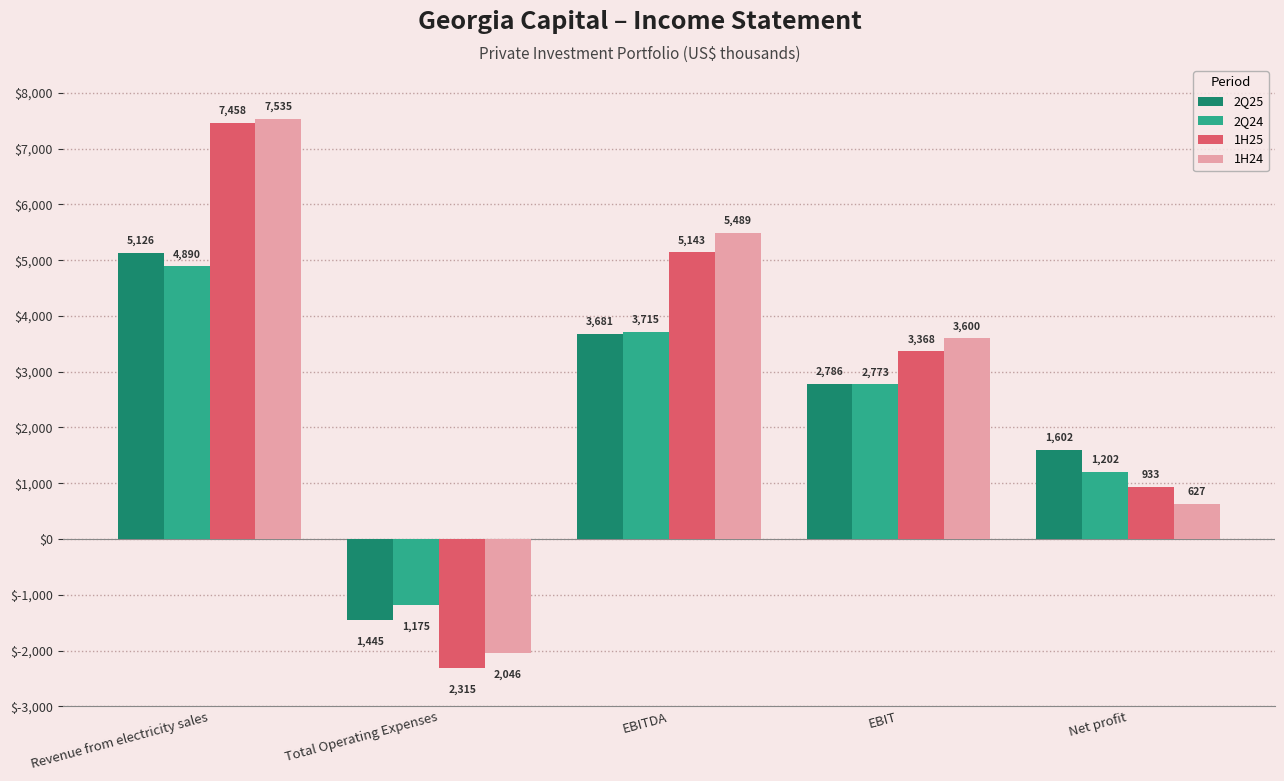

Which series has the largest total across all categories?

1H24